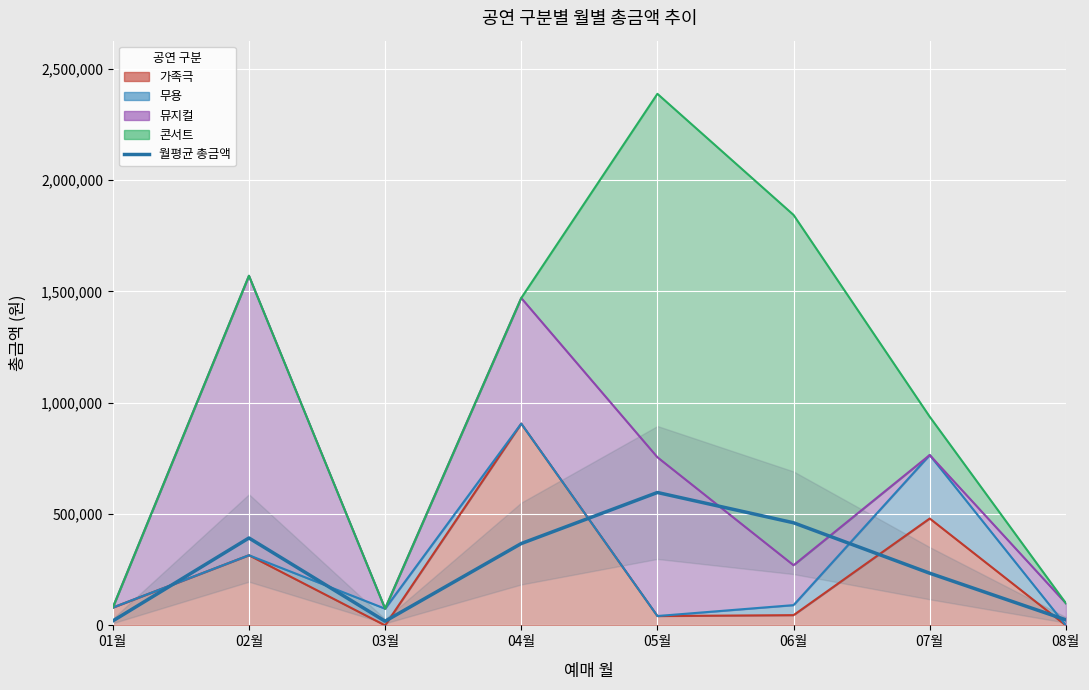

How many data points are above 367525?

3